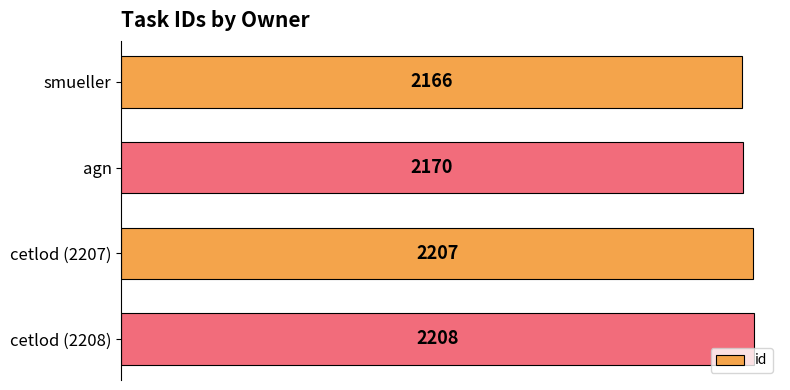

Where is the data nearest to the value 2187?

agn